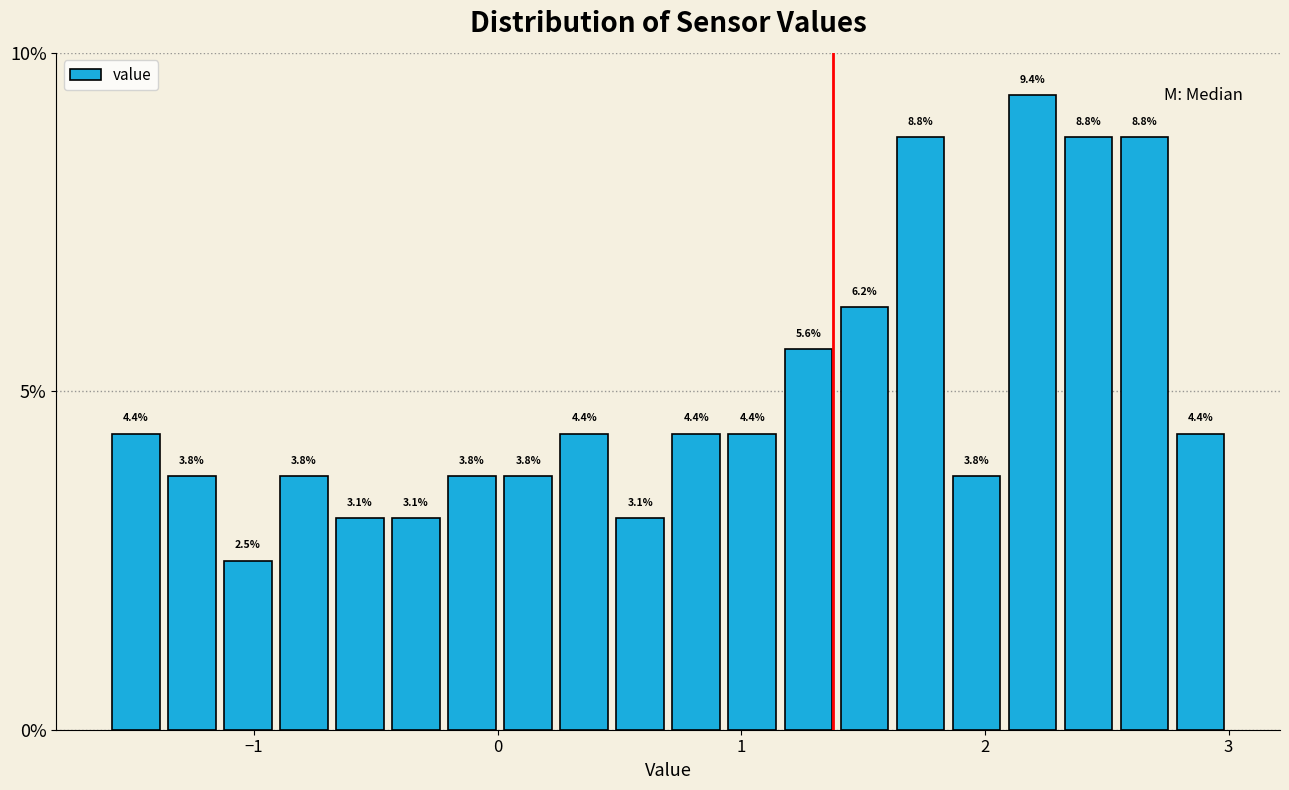

Read against the x-axis, roughly where is the centre of the tallest bar?

2.2